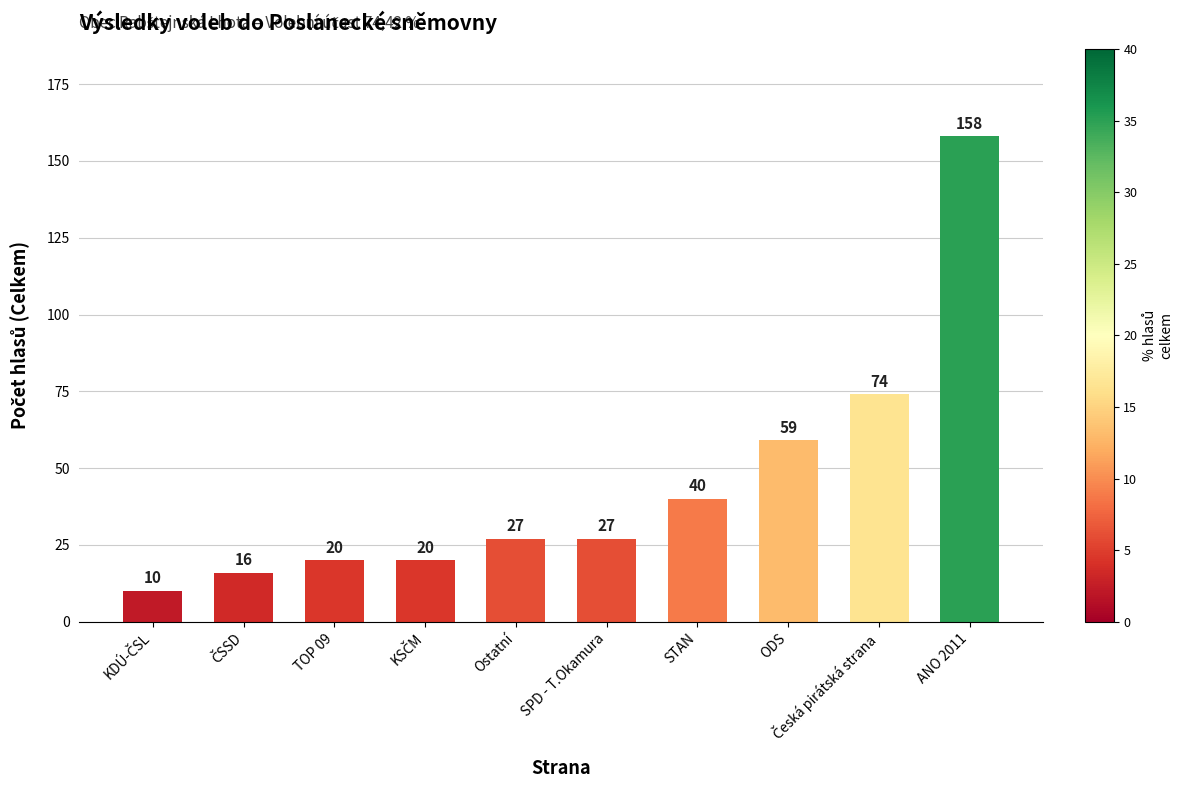

The chart shows a value of 9 at TOP 09. True or false?

False